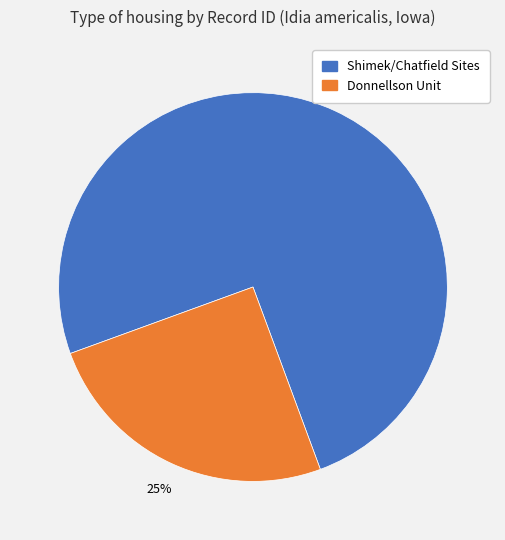

To the nearest percent, what is the average slice percentage?

50%